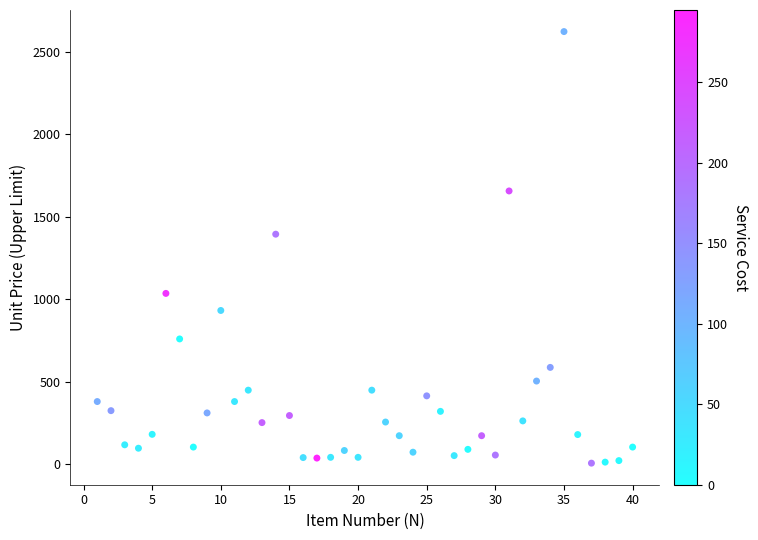

What is the range of X values (max minus min)?

39.0